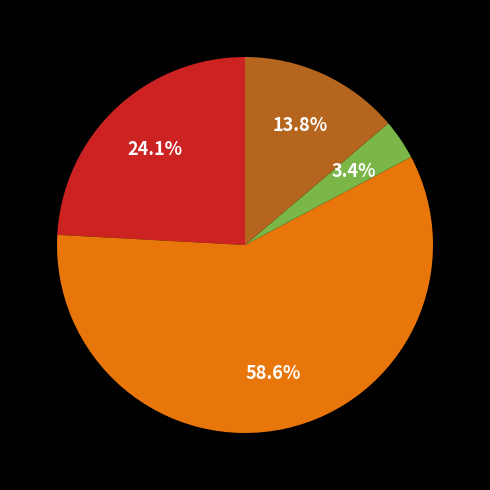

To the nearest percent, what is the difference between the largest and smallest slice percentages?

55%